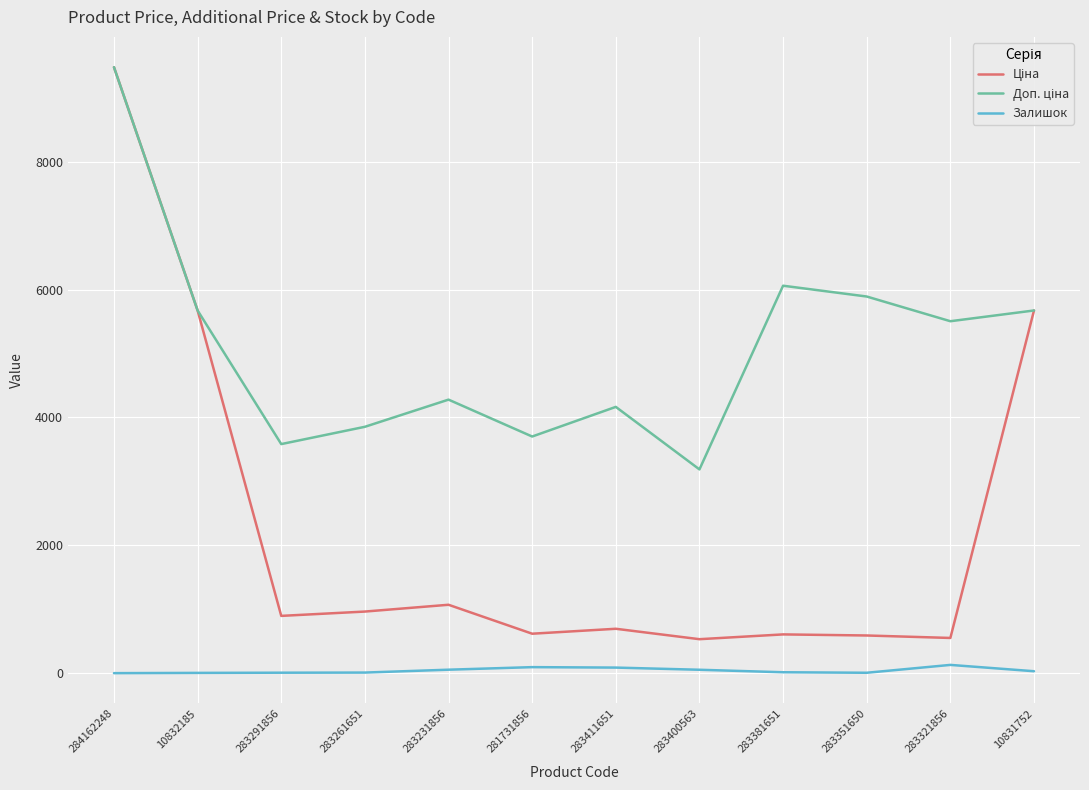

At which category is the sum across all series the highest?

284162248